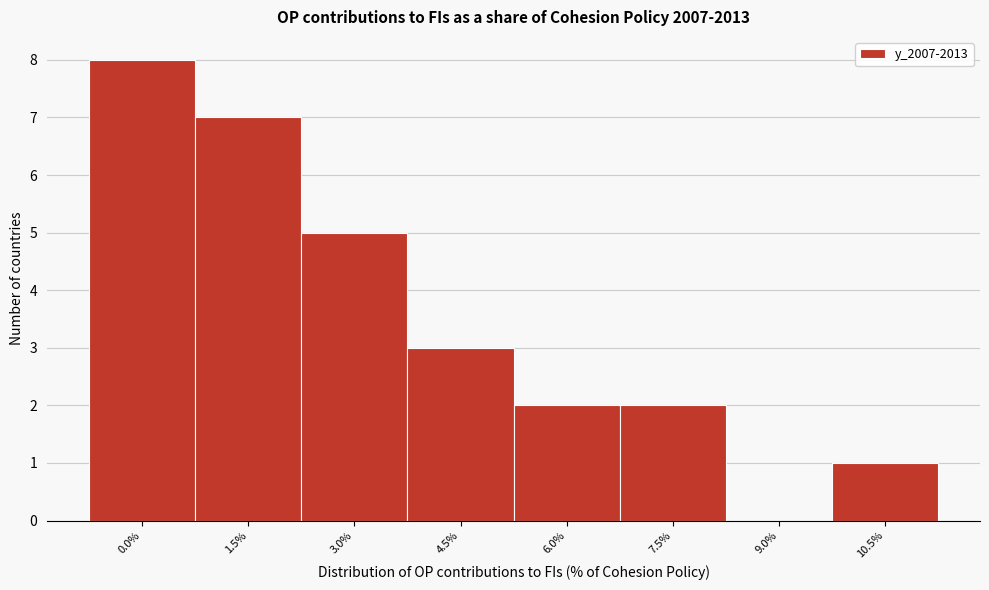

Reading left to right, list all the values displayed in this chart.

0.0%=8	1.5%=7	3.0%=5	4.5%=3	6.0%=2	7.5%=2	9.0%=0	10.5%=1